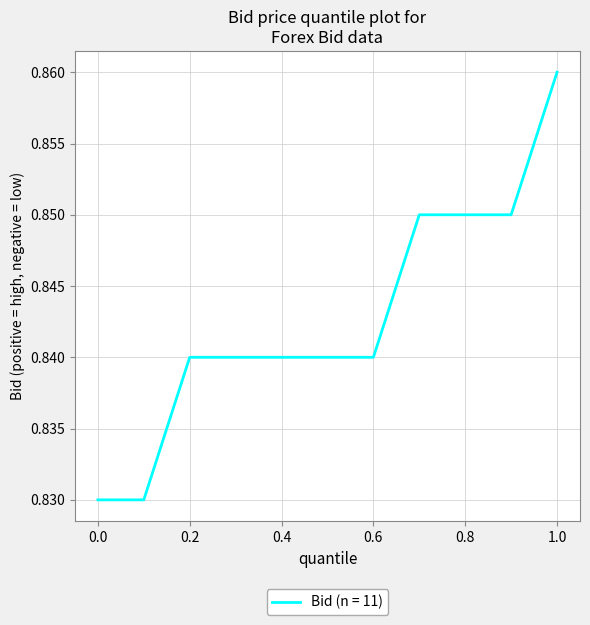

Is this an area chart (filled region under the line)?

No